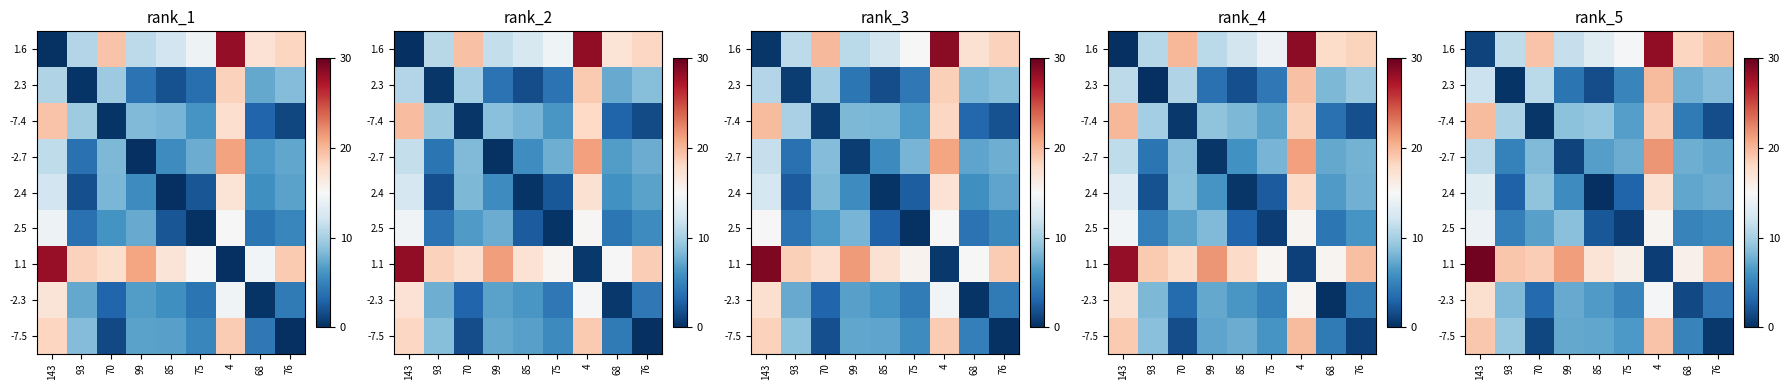

At how many categories does at least one series exceed 7?

9